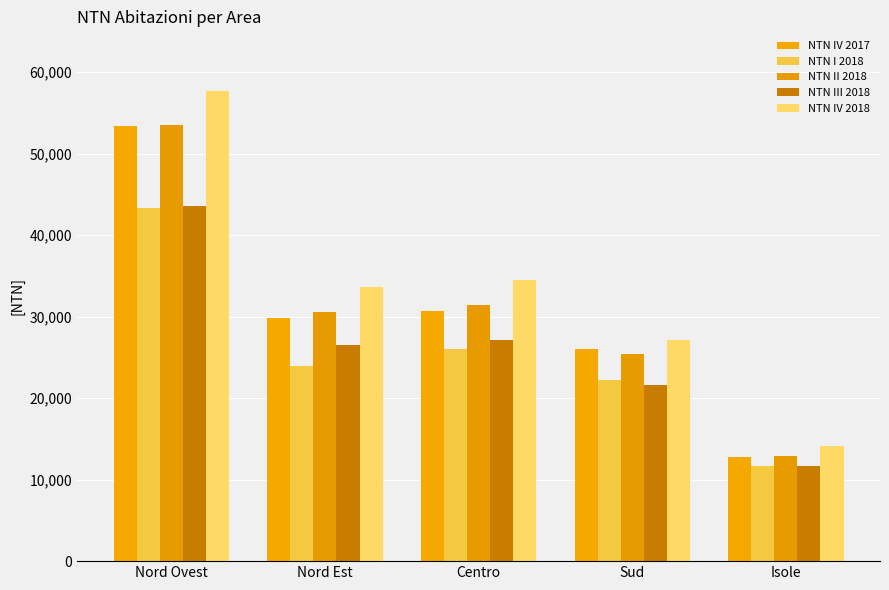

What is the minimum value for NTN IV 2018?

14158